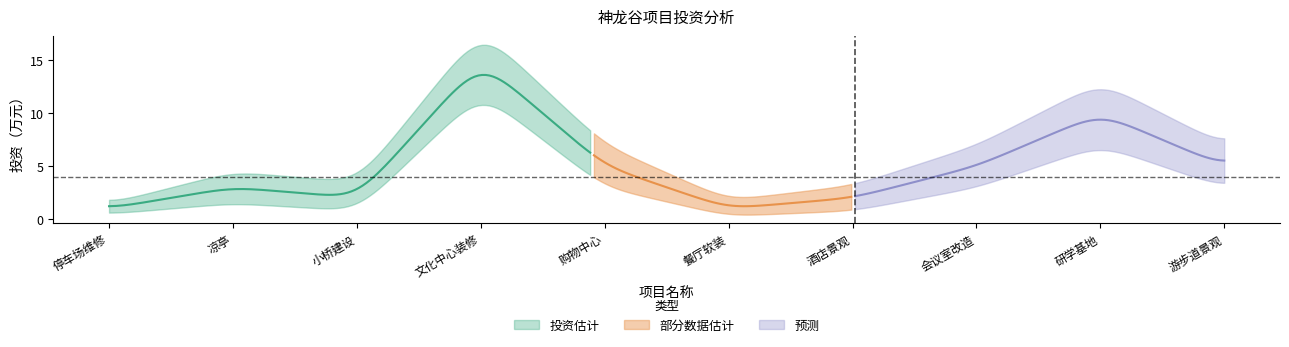

True or false: 投资（万元） and 投资上限 intersect in this chart.

False